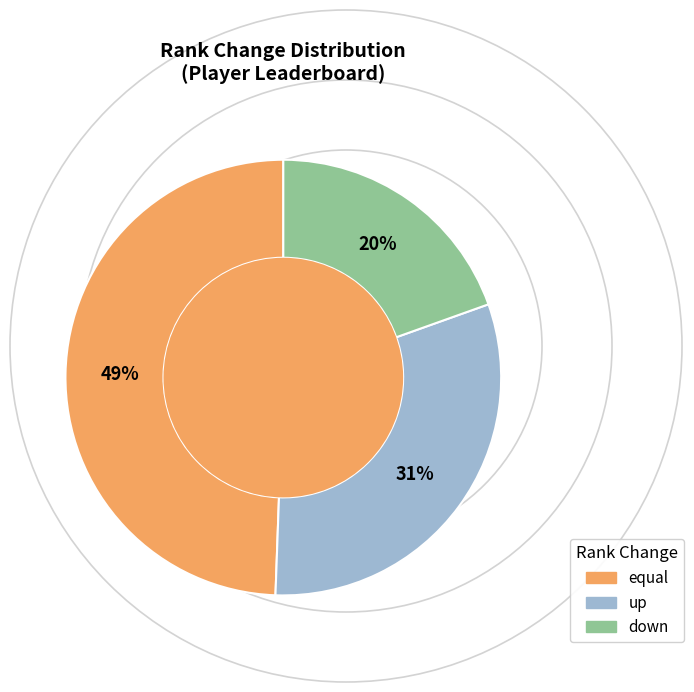

Approximately how many times larger is the value at down compared to up?

0.6